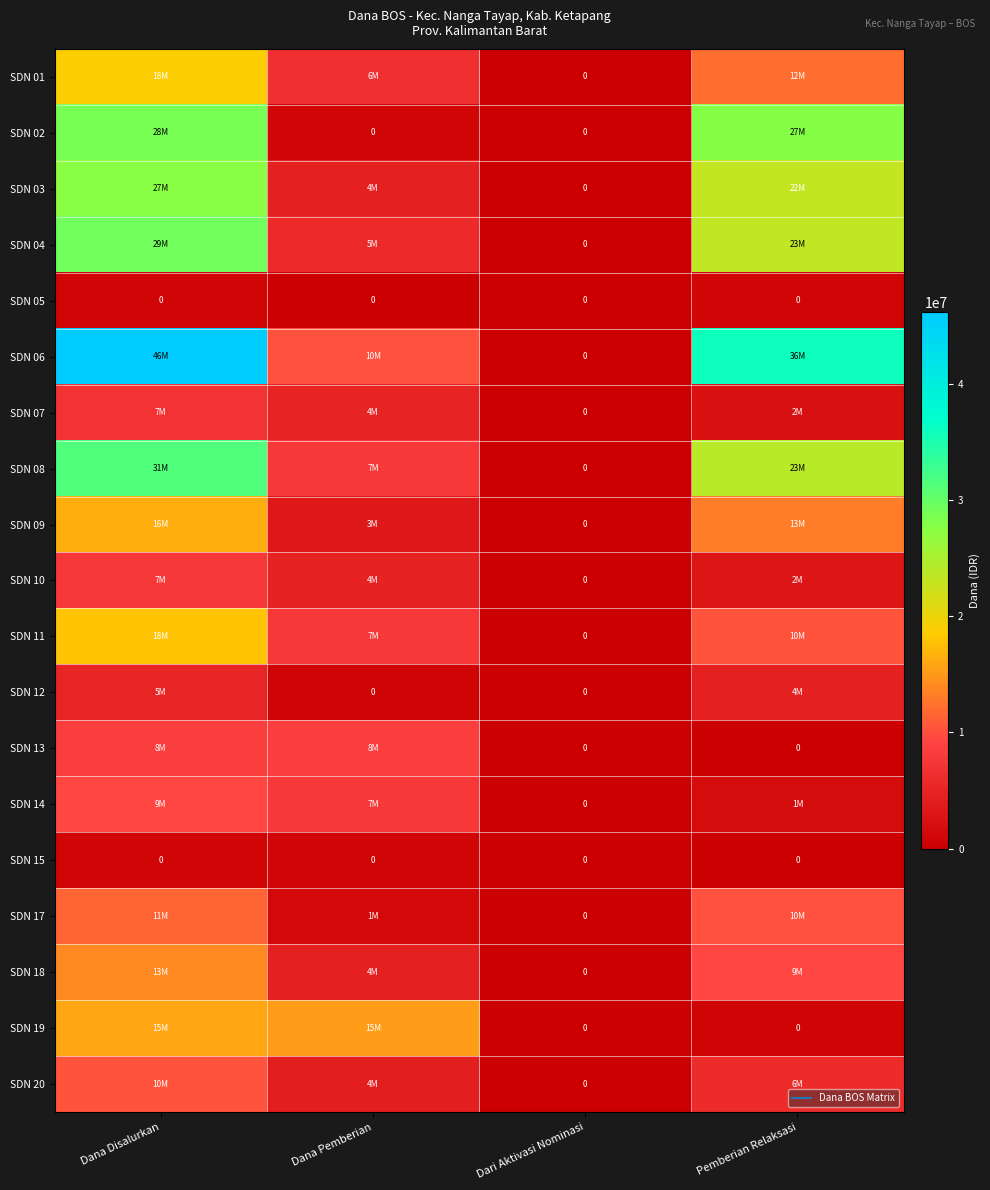

What is the difference between the maximum and minimum values in the SDN 01 series?

18675000